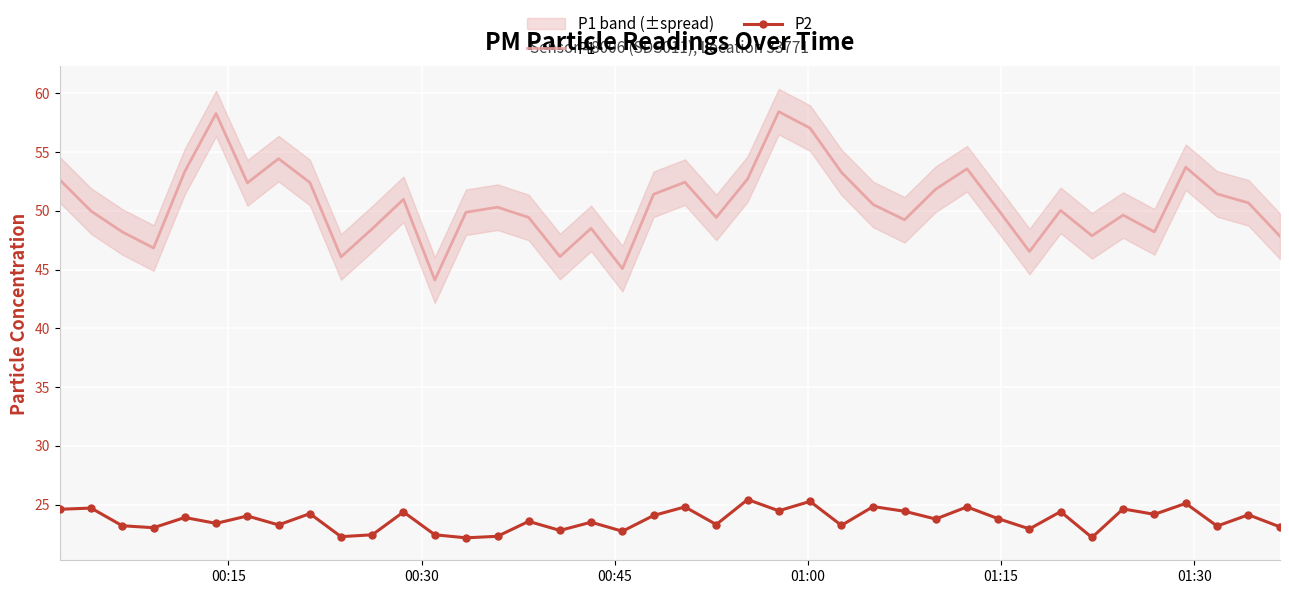

What is the maximum value for P1?

58.4